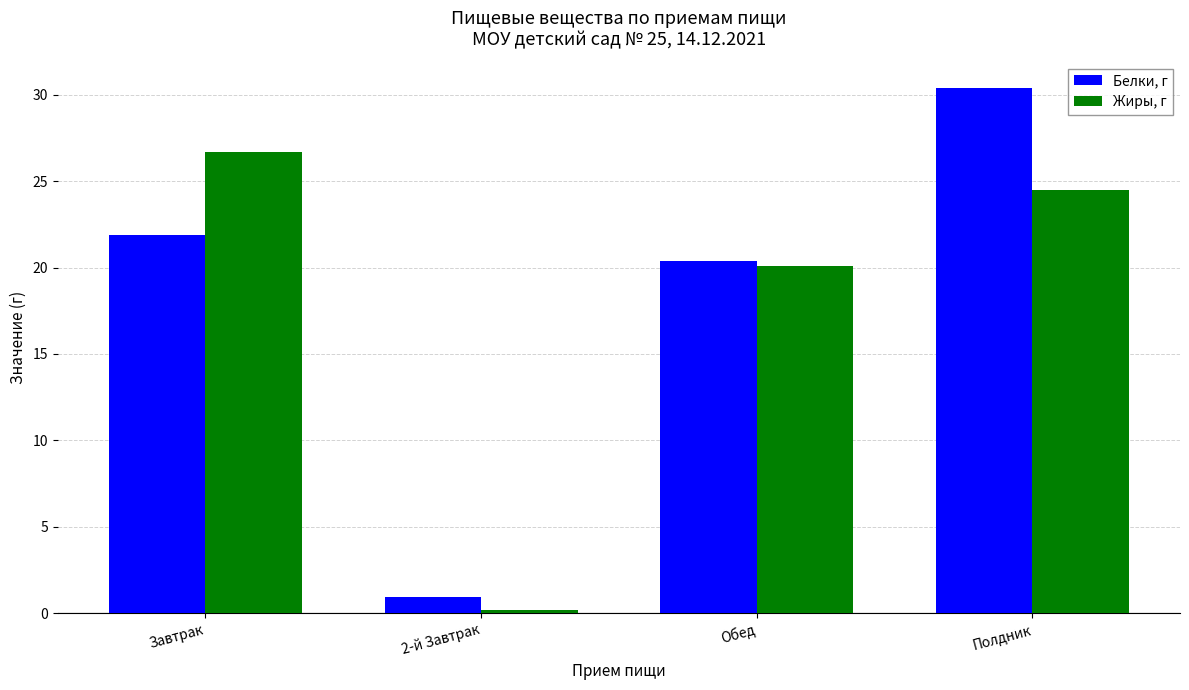

How many distinct data groups are displayed?

2